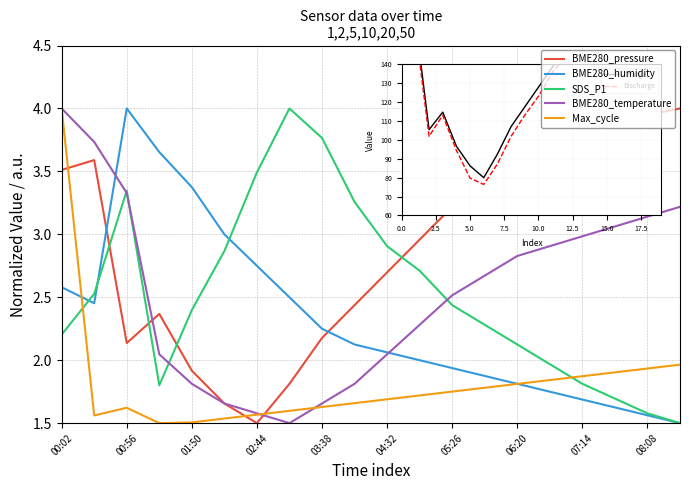

After their last crossing, which series has the higher values: SDS_P1 or BME280_pressure?

BME280_pressure